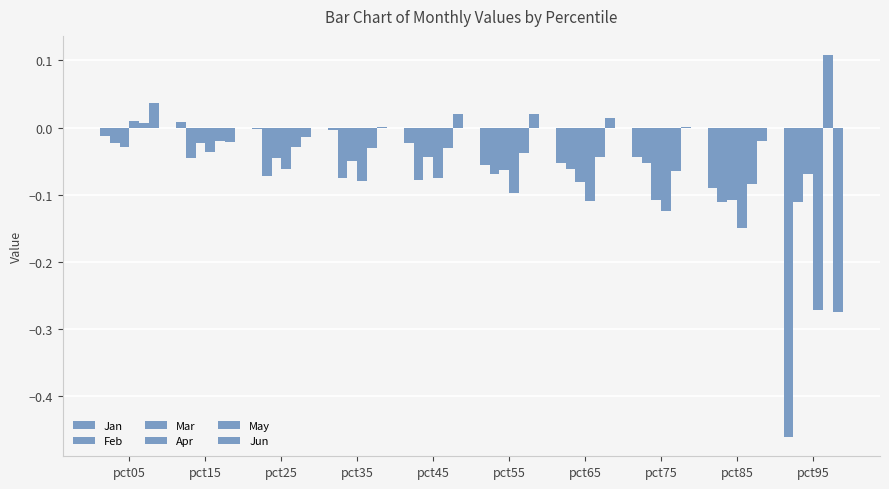

At how many categories does at least one series exceed 0?

8